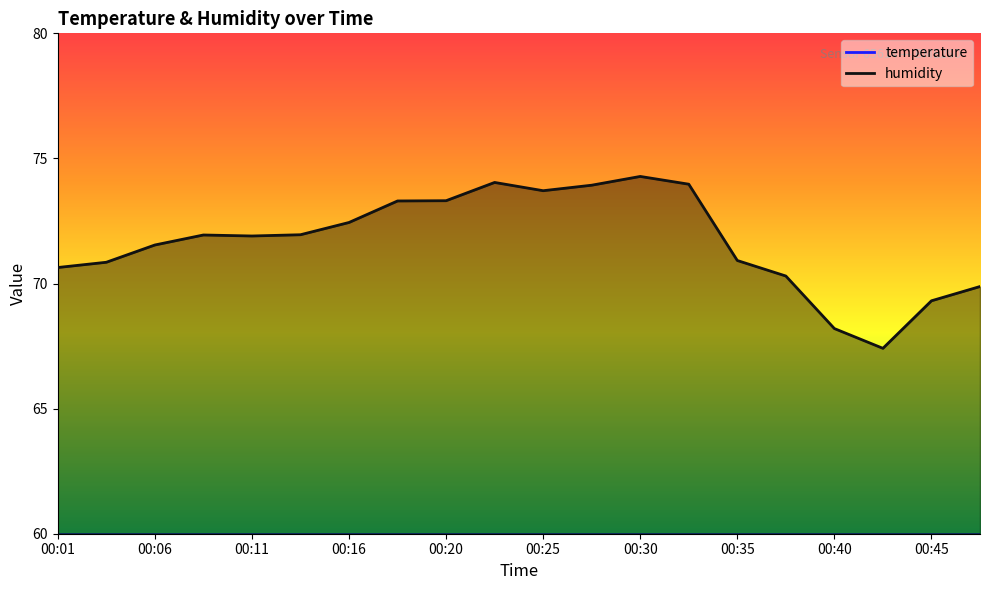

Reading left to right, list all the values displayed in this chart.

temperature: 00:01=19.7	00:03=19.6	00:06=19.6	00:08=19.6	00:11=19.6	00:13=19.5	00:16=19.5	00:18=19.6	00:20=19.5	00:23=19.5	00:25=19.5	00:28=19.5	00:30=19.5	00:33=19.4	00:35=19.6	00:38=19.8	00:40=20.0	00:42=20.0	00:45=20.0	00:47=19.8
humidity: 00:01=70.6	00:03=70.8	00:06=71.5	00:08=71.9	00:11=71.9	00:13=72.0	00:16=72.4	00:18=73.3	00:20=73.3	00:23=74.0	00:25=73.7	00:28=73.9	00:30=74.3	00:33=74.0	00:35=70.9	00:38=70.3	00:40=68.2	00:42=67.4	00:45=69.3	00:47=69.9